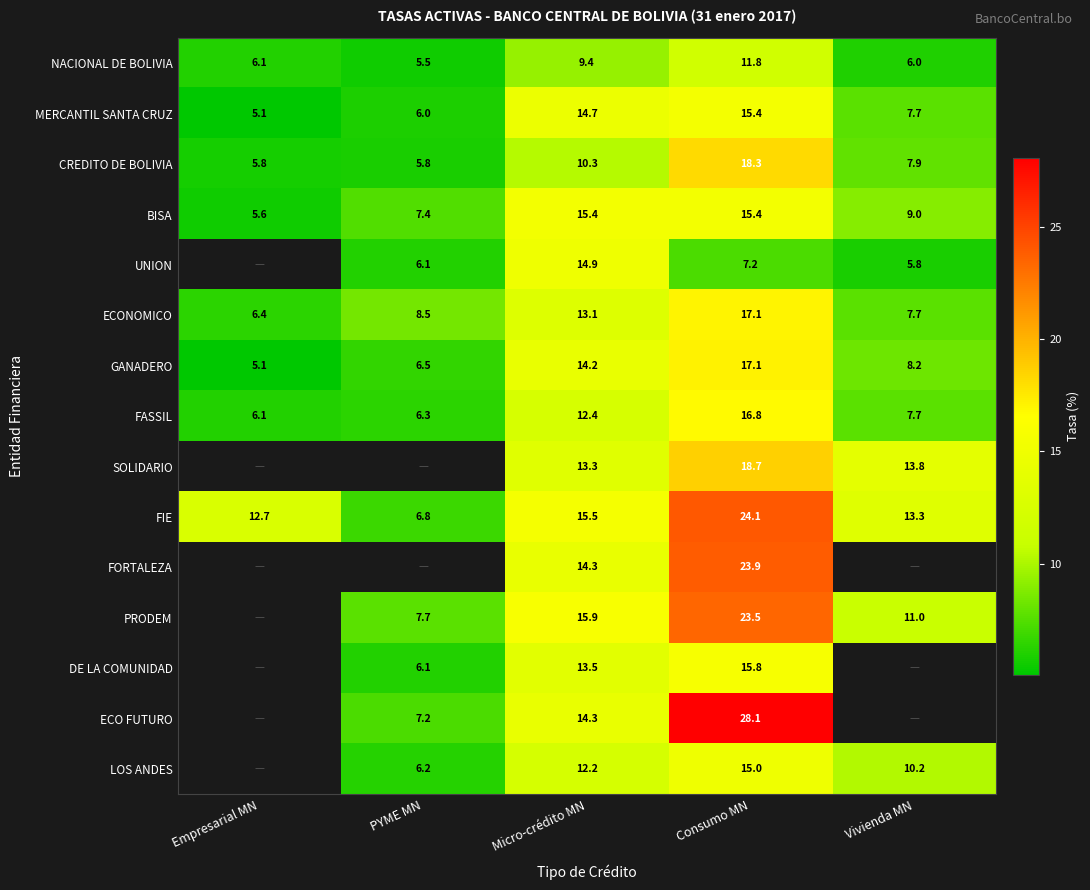

Is the value of NACIONAL DE BOLIVIA at PYME MN greater than the value of FASSIL at Micro-crédito MN?

No